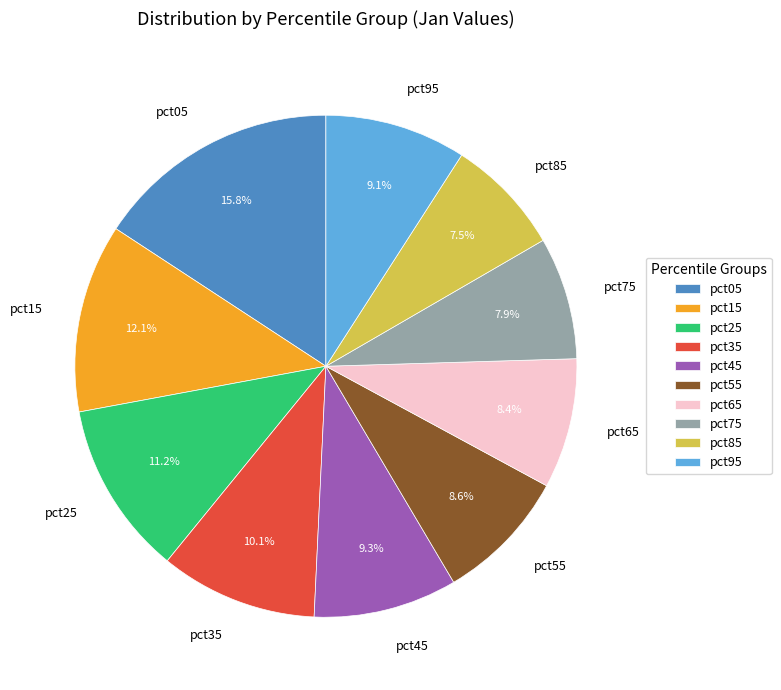

To the nearest percent, what percentage of the pie is pct95?

9%